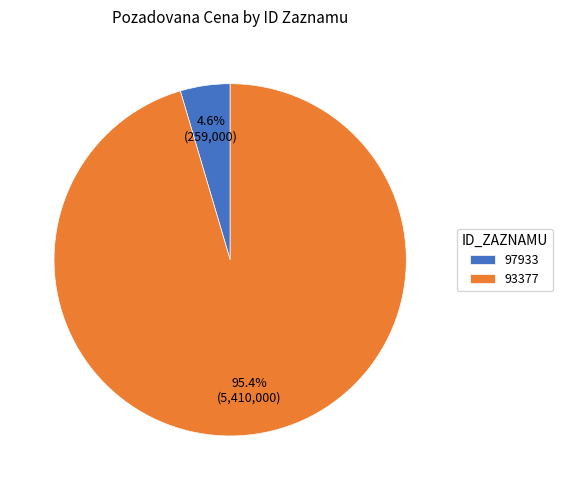

To the nearest percent, what portion does 93377 represent?

95%